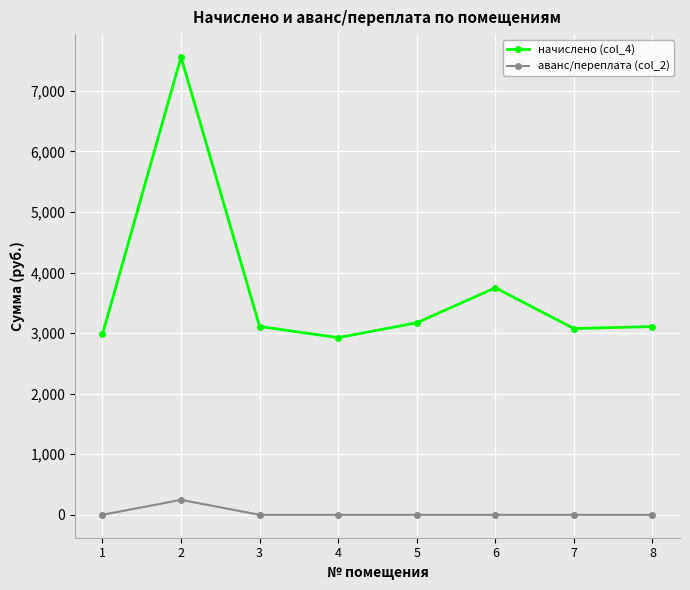

How many lines are shown in the chart?

2